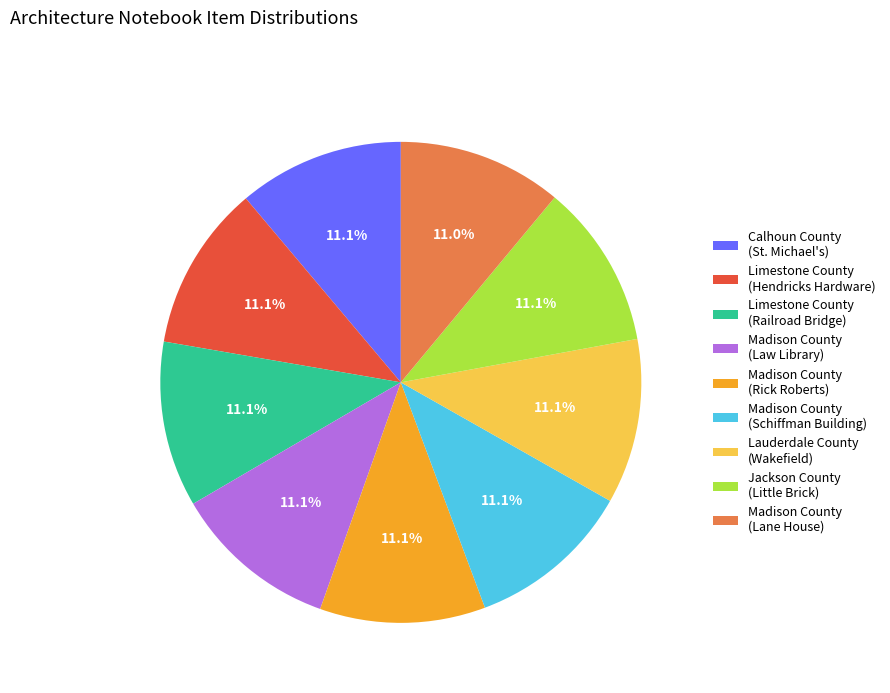

Is the sum of Madison County (Lane House) and Madison County (Rick Roberts) greater than half?

No